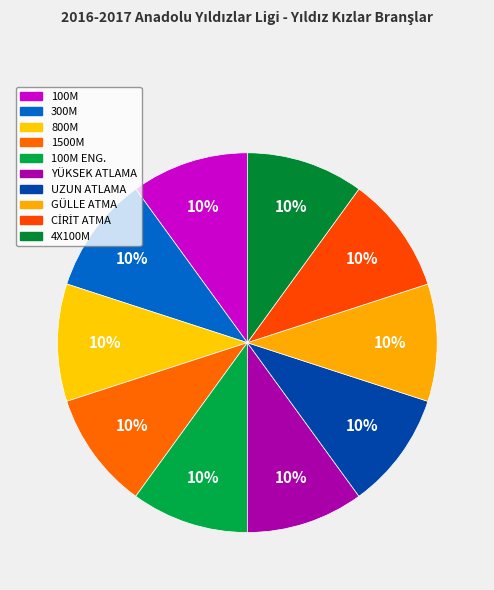

Rank the categories by value from highest to lowest.

100M, 300M, 800M, 1500M, 100M ENG., YÜKSEK ATLAMA, UZUN ATLAMA, GÜLLE ATMA, CİRİT ATMA, 4X100M